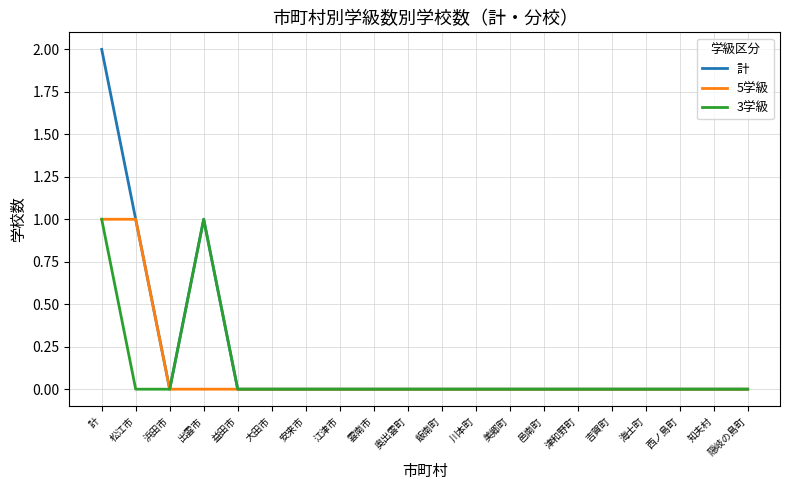

Is it true that 計 equals 0 at 飯南町?

True